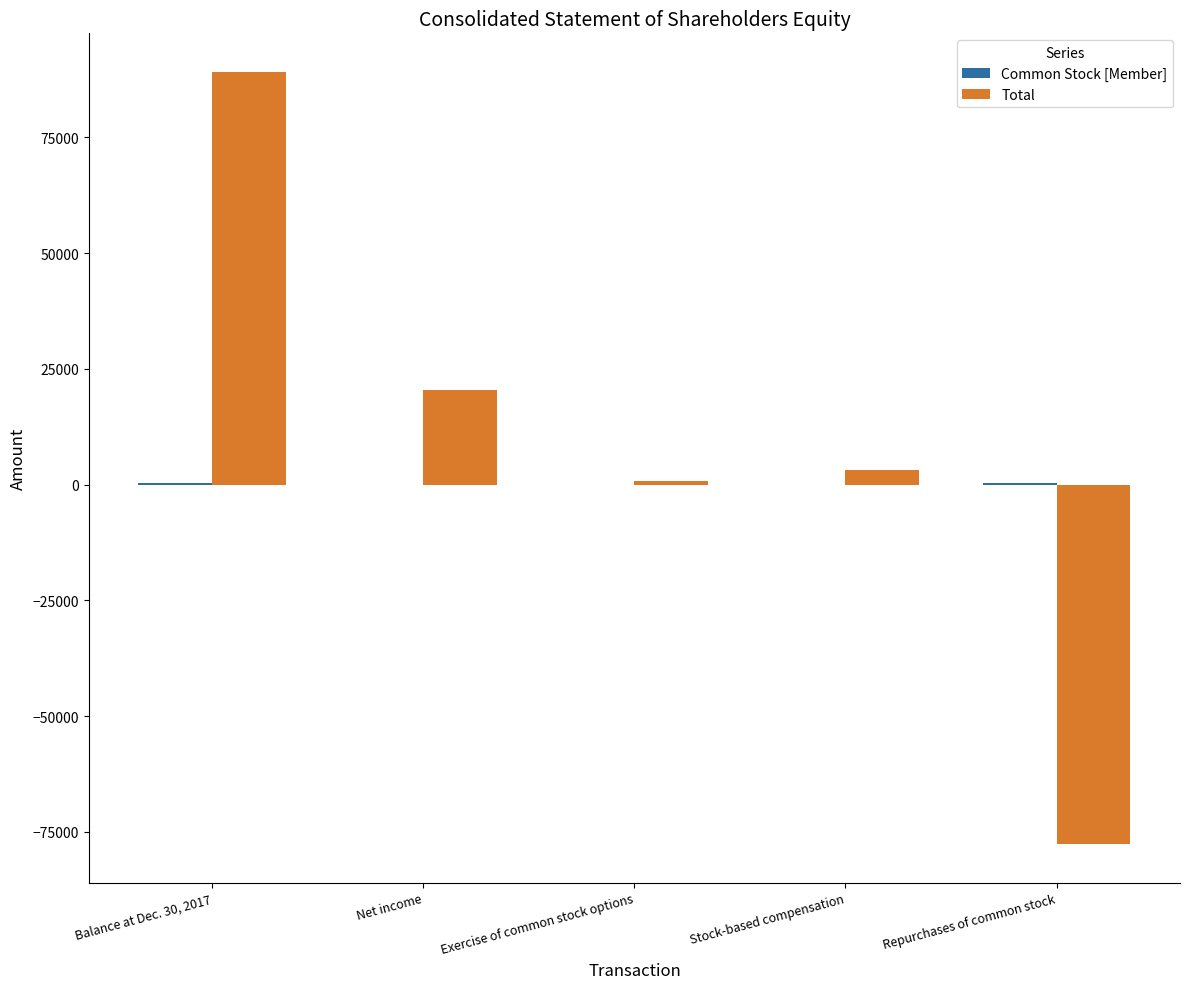

What is the maximum value for Total?

89156